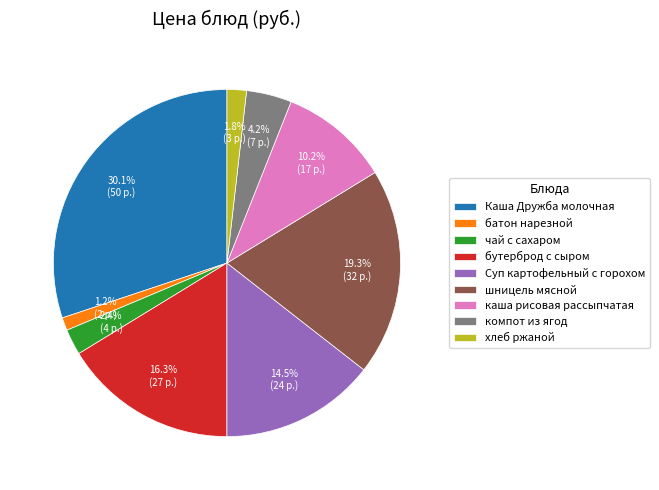

Approximately how many times larger is the value at хлеб ржаной compared to компот из ягод?

0.4